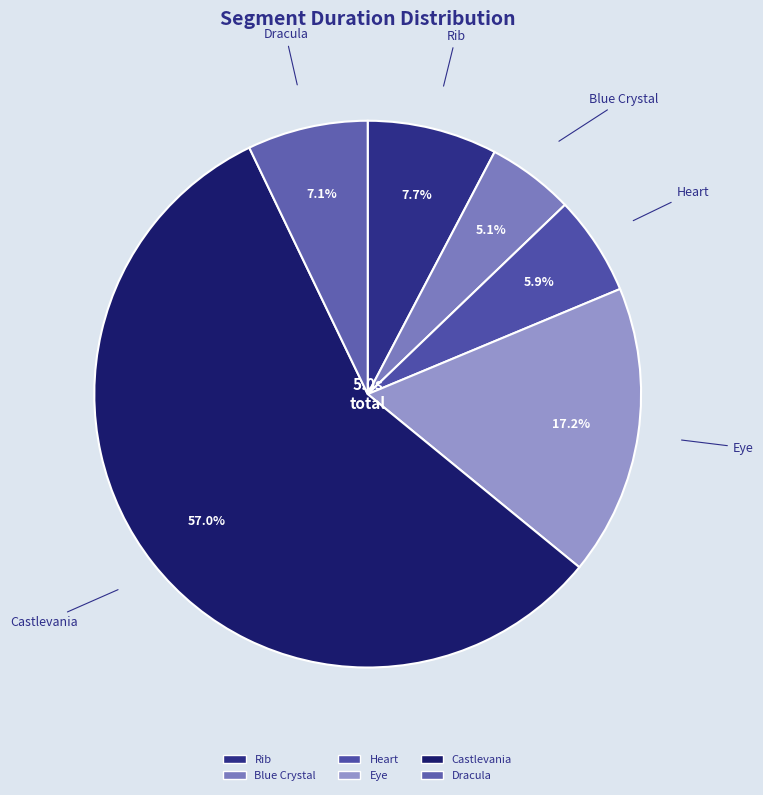

Rank the categories by value from highest to lowest.

Castlevania, Eye, Rib, Dracula, Heart, Blue Crystal